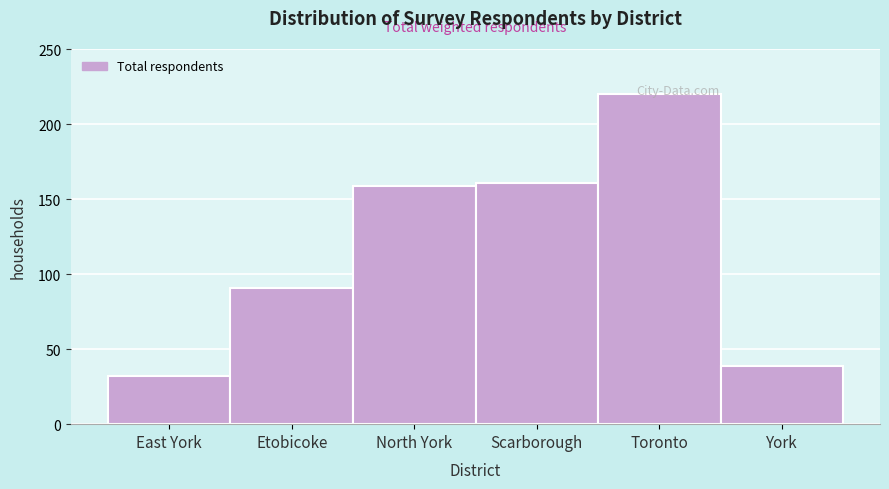

What value does the data have at North York?

159